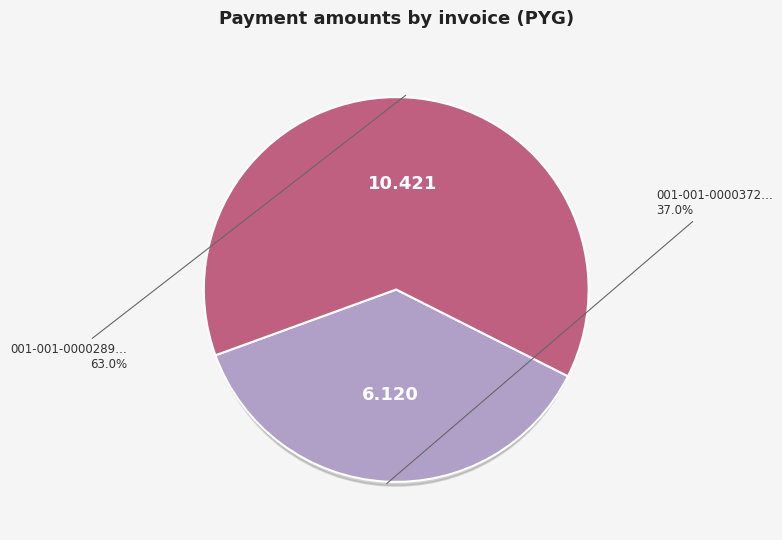

What is the ratio of the value at 001-001-0000372 to the value at 001-001-0000289?

0.6